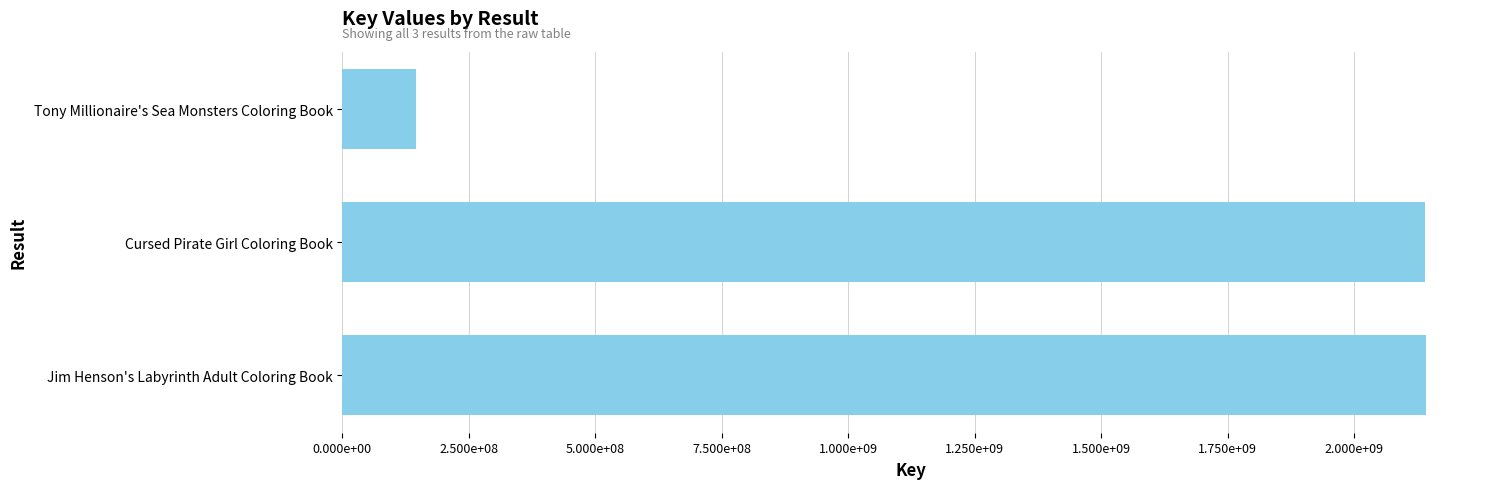

At which label is the value closest to 1143428613?

Cursed Pirate Girl Coloring Book